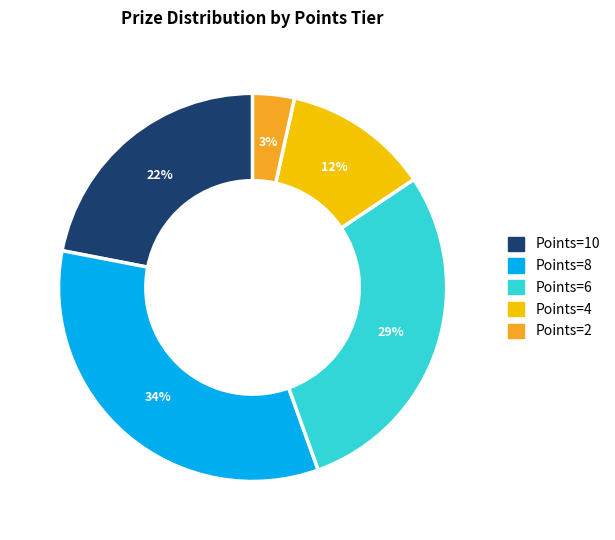

Which category has the smallest portion of the pie?

Points=2